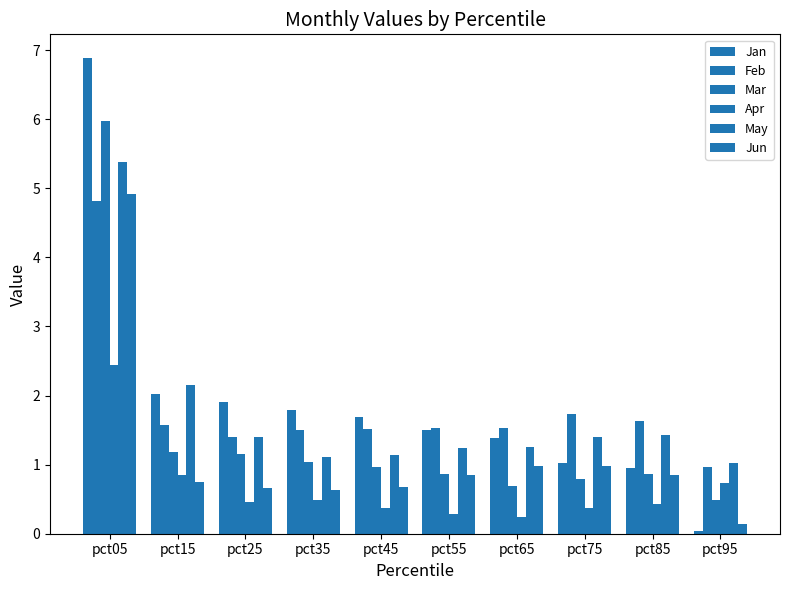

Count the number of data series in this chart.

6